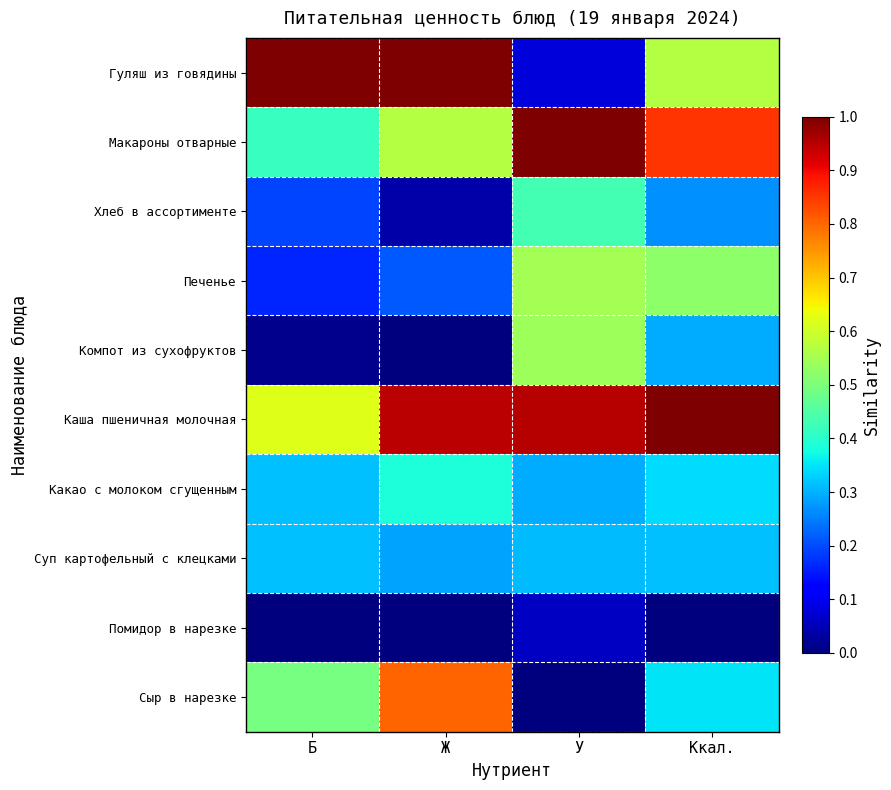

Between Ж and У, which series saw the biggest shift?

Гуляш из говядины